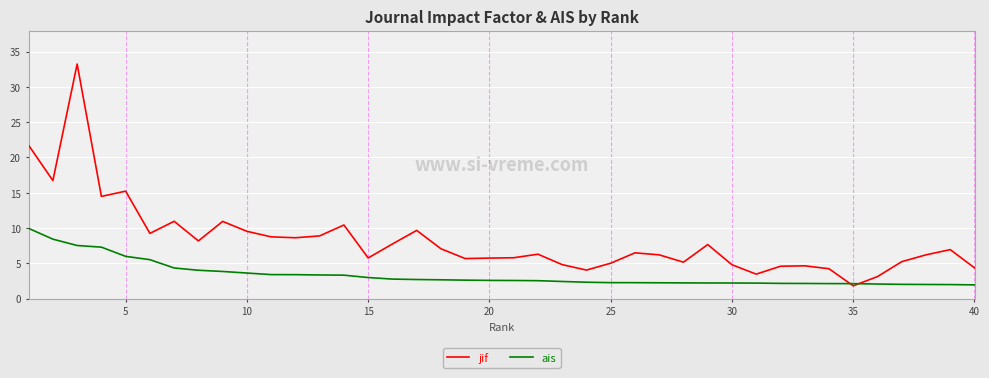

Which series has the widest spread of values?

jif